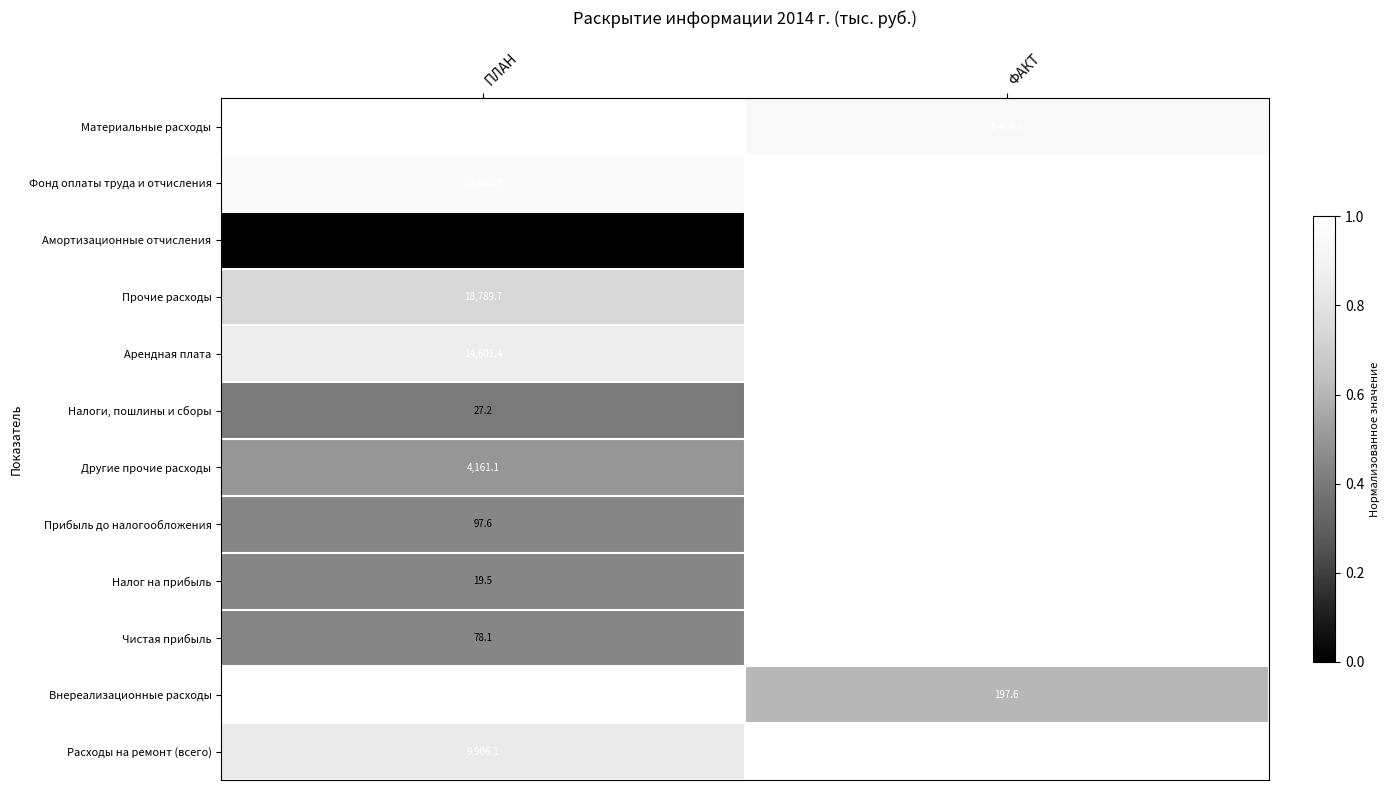

At how many categories does at least one series exceed 0?

2